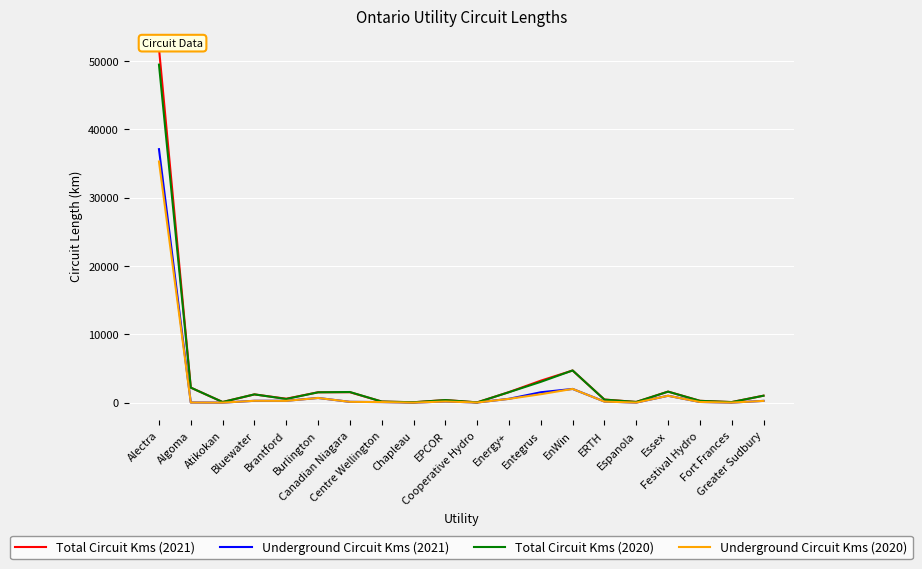

Which series has the widest spread of values?

Total Circuit Kms (2021)